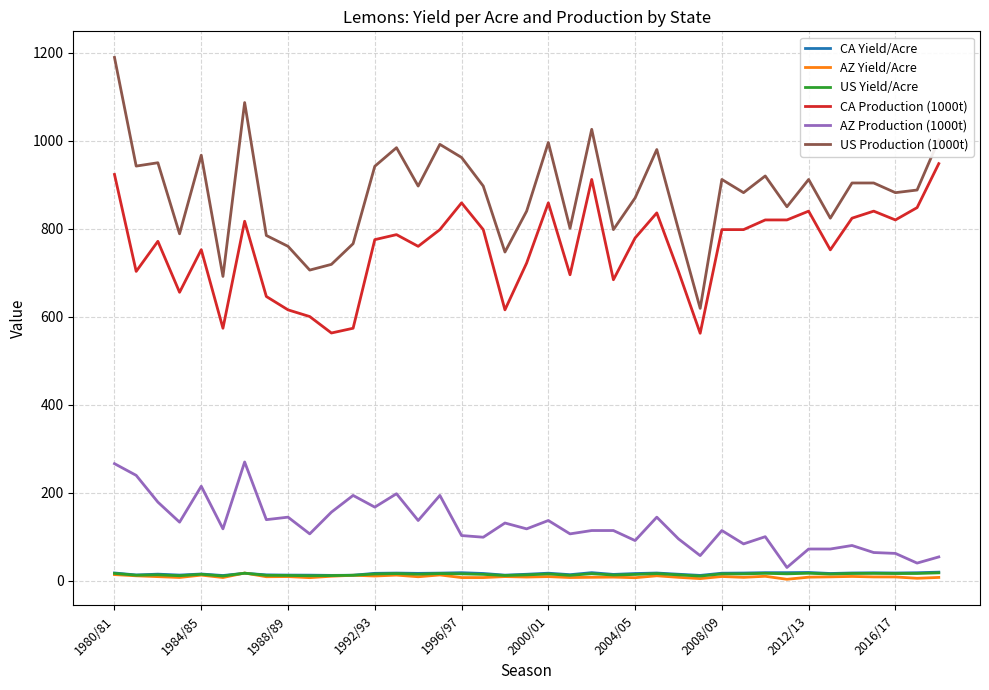

Which series has the widest spread of values?

US Production (1000t)